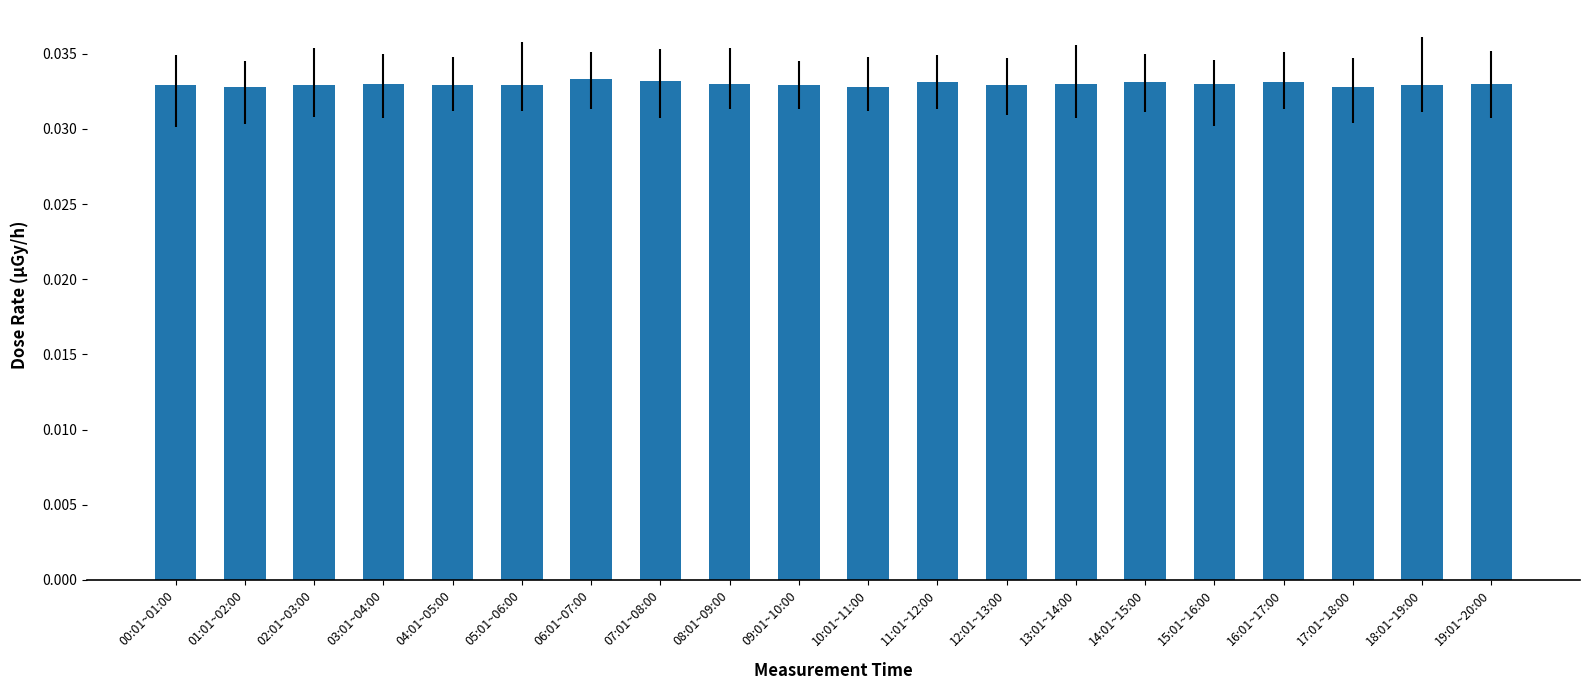

Count the values in the range 0 to 1.

20